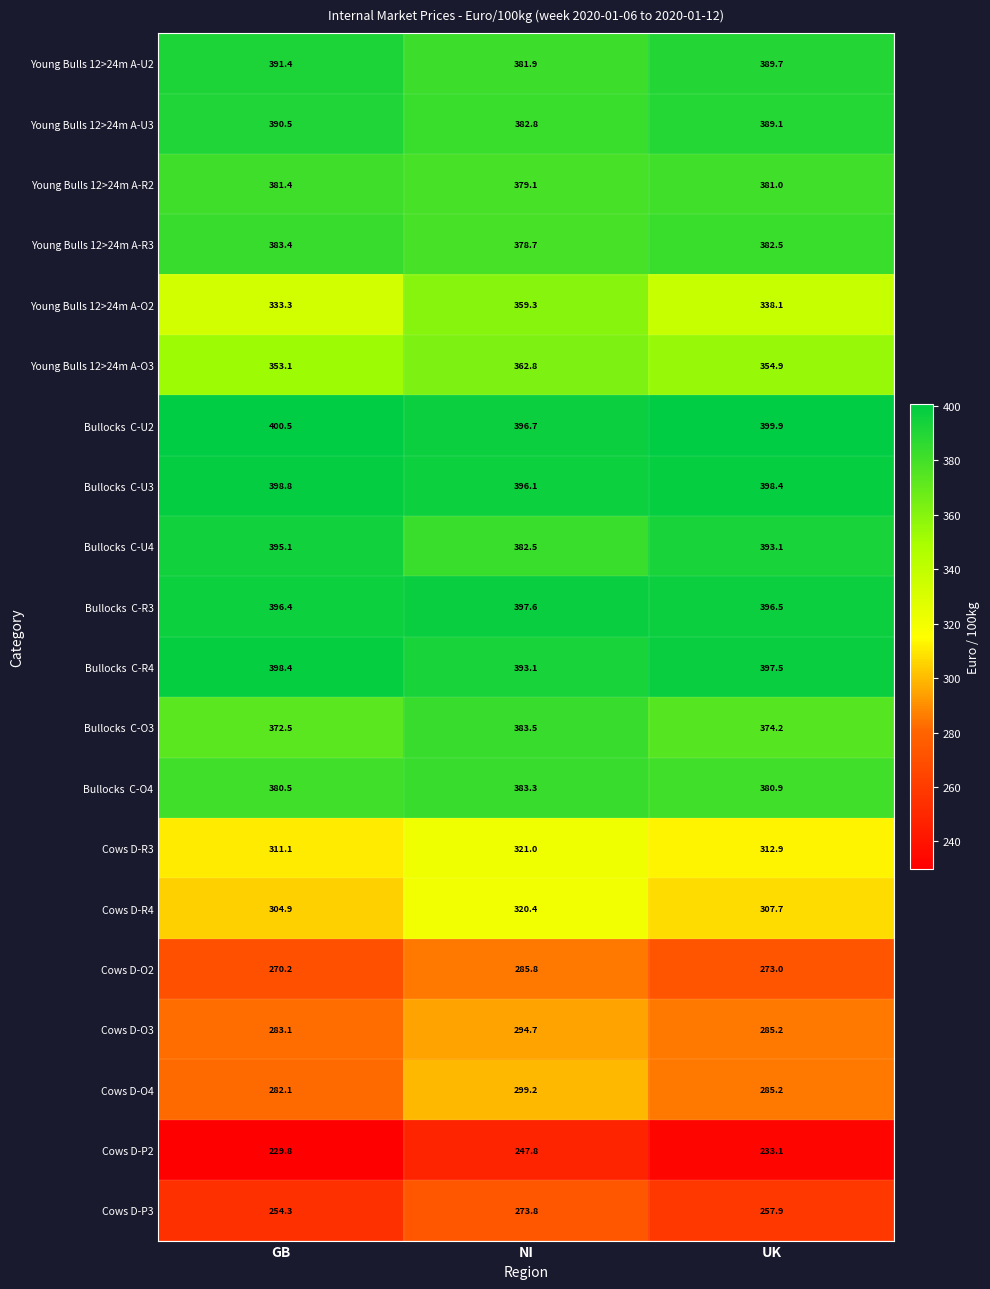

At how many categories does at least one series exceed 245?

3